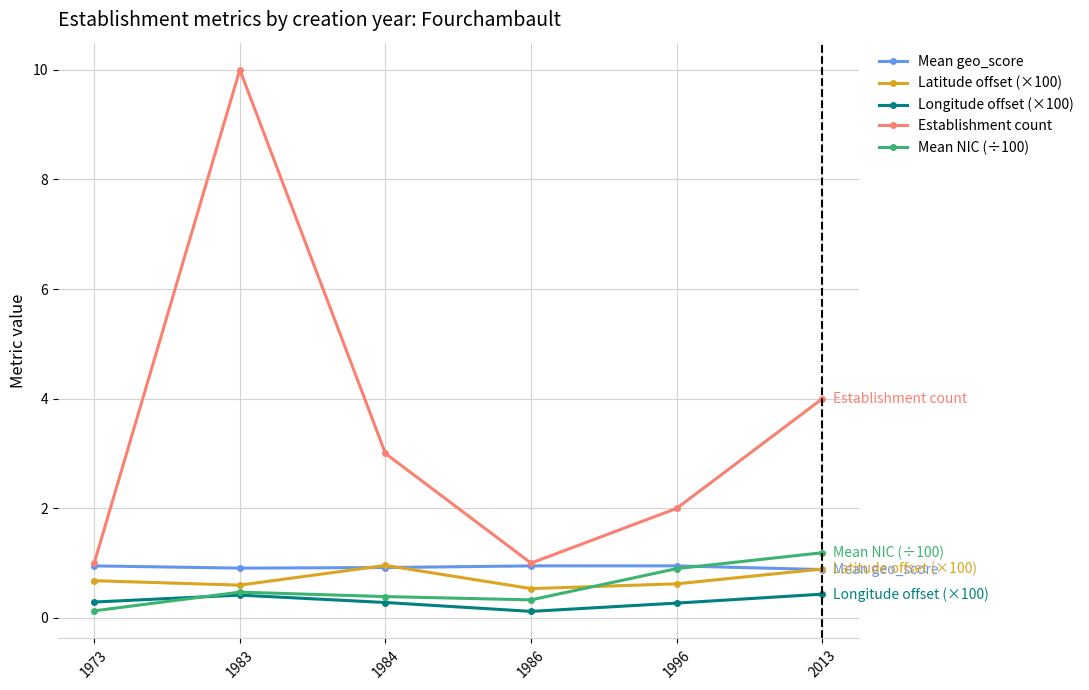

What is the value of the Longitude offset (×100) point at the 2nd from the left?

0.4